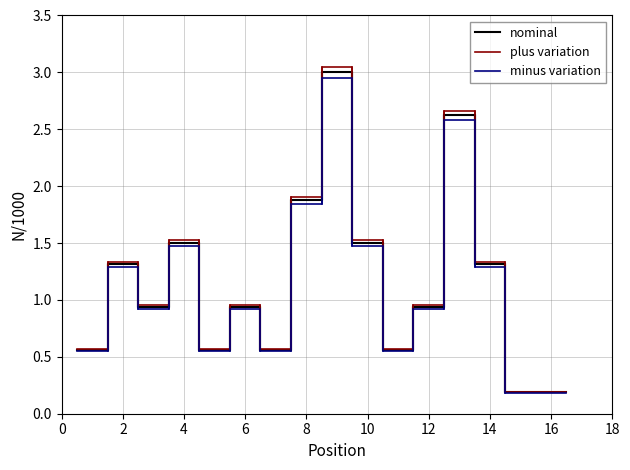

Does the chart have visible grid lines?

Yes